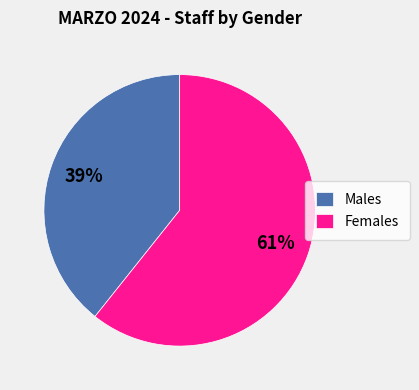

Which has a higher value, Females or Males?

Females